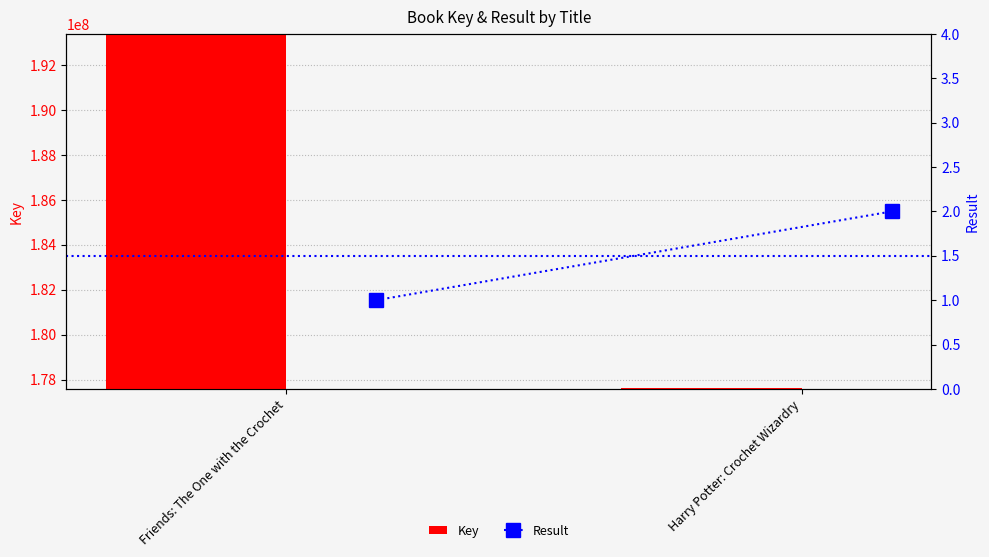

Between Friends: The One with the Crochet and Harry Potter: Crochet Wizardry, which series saw the biggest shift?

Key